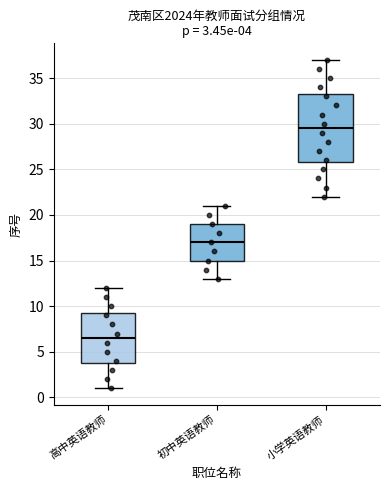

Comparing the boxes themselves (not the whiskers), which one is the tallest?

小学英语教师